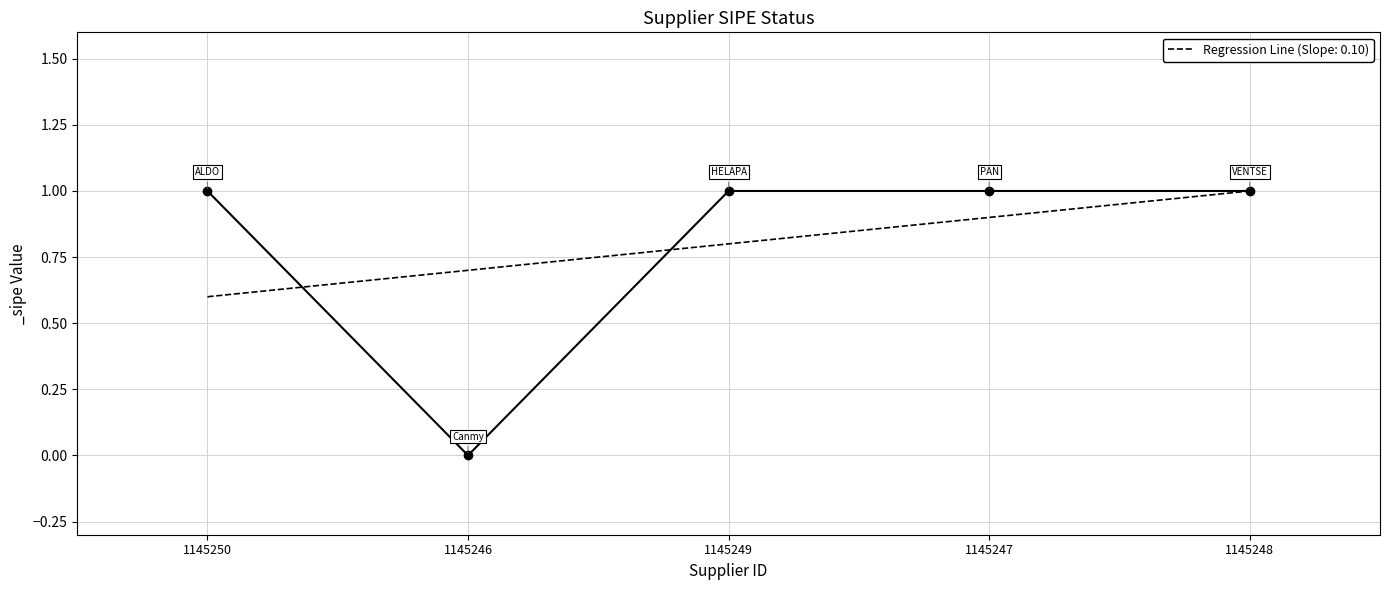

How many lines are shown in the chart?

1